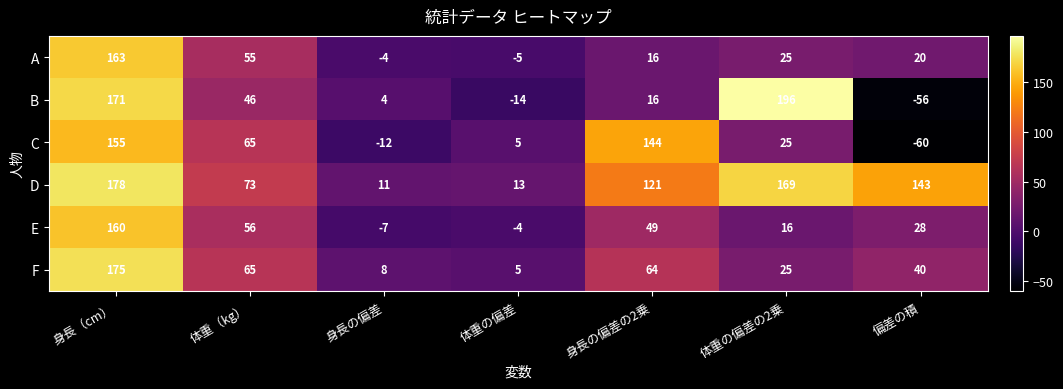

At which category is the sum across all series the highest?

身長（cm）